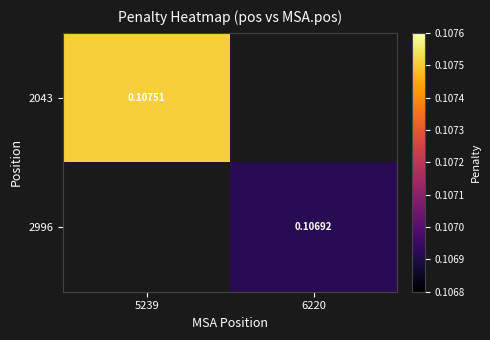

Is the value of 2043 at 5239 greater than the value of 2996 at 6220?

Yes